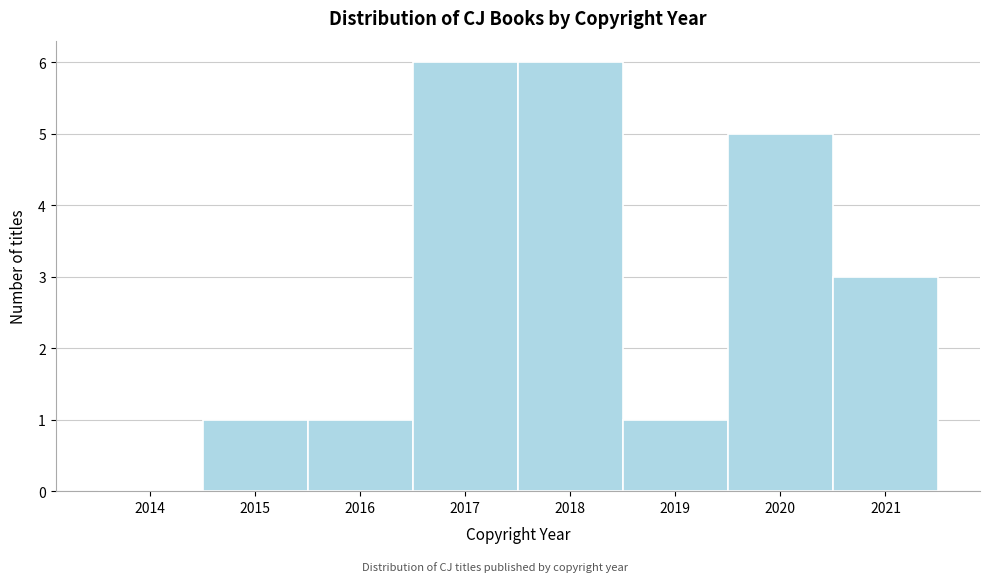

Reading right to left, what are all the values shown in this chart?

2021=3	2020=5	2019=1	2018=6	2017=6	2016=1	2015=1	2014=0